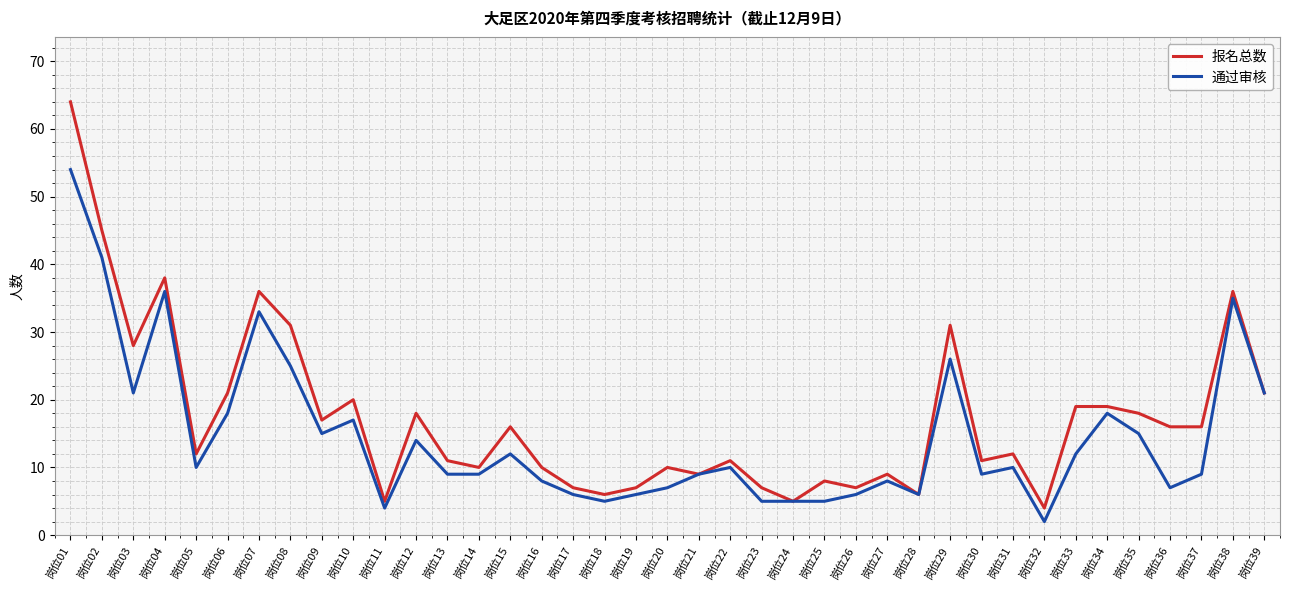

How many distinct data groups are displayed?

2